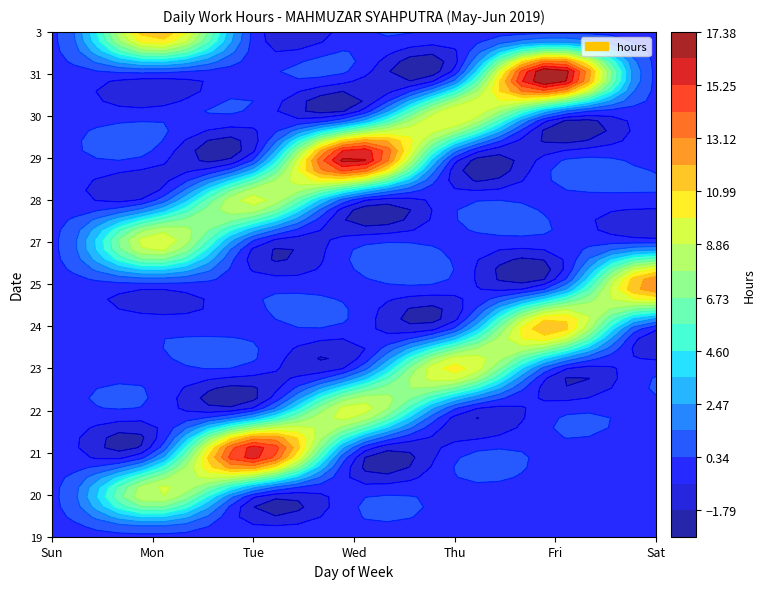

How many data points in 28 are above 0?

1